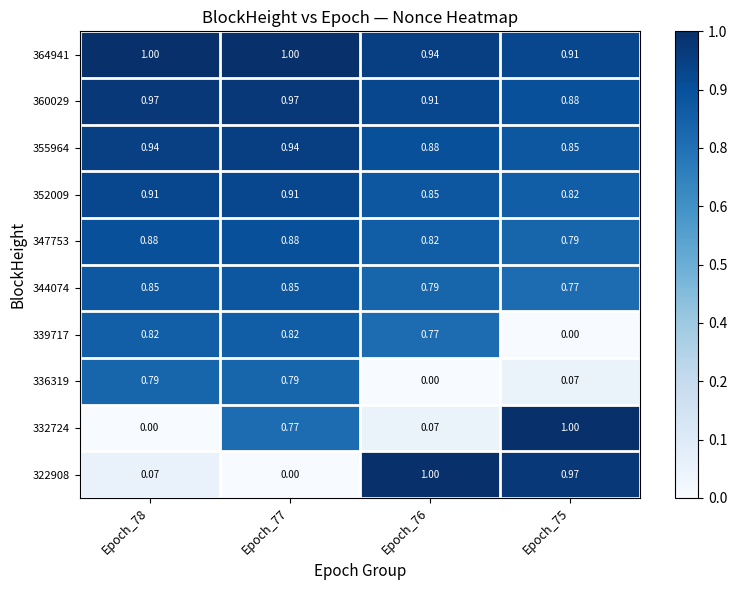

How many series are shown in this chart?

10